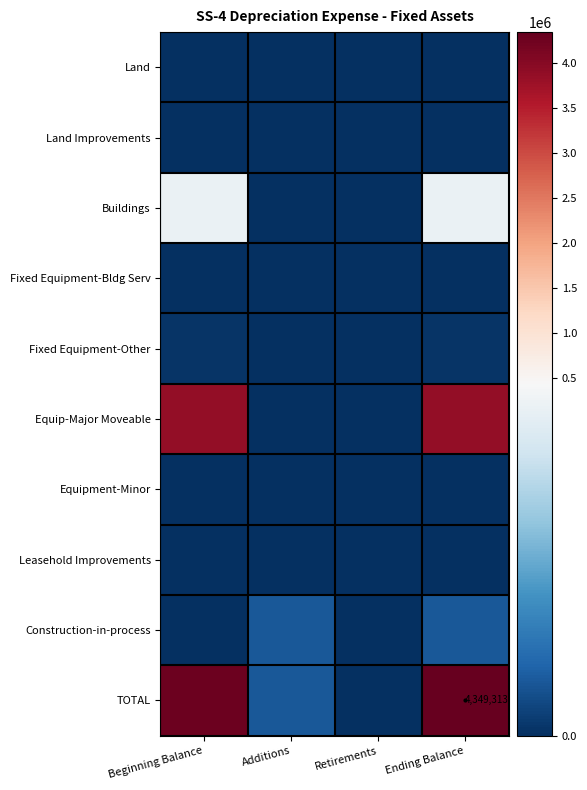

Which has a higher value, Beginning Balance or Additions?

Beginning Balance